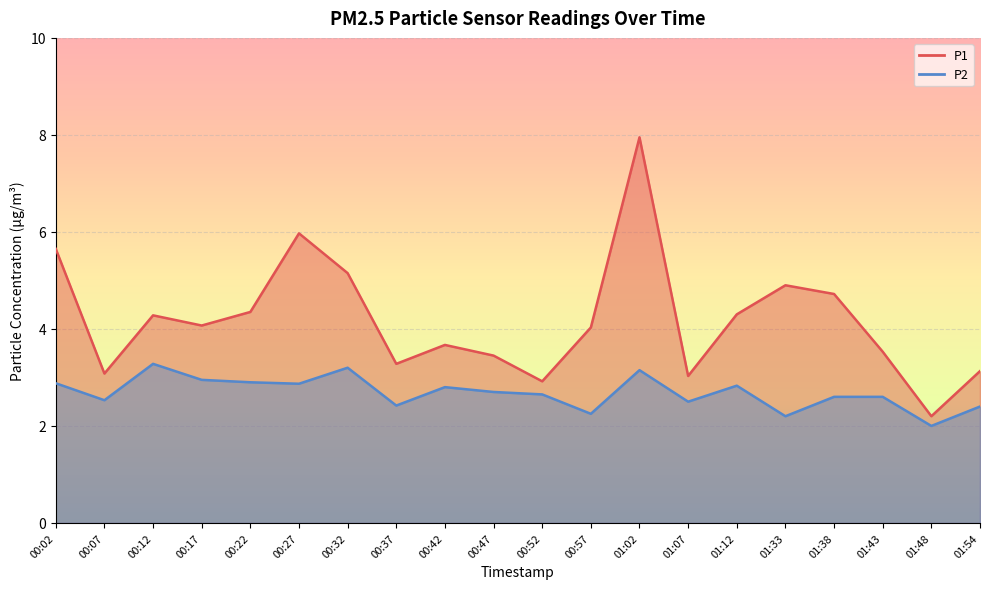

List the series in order of their overall mean, highest first.

P1, P2